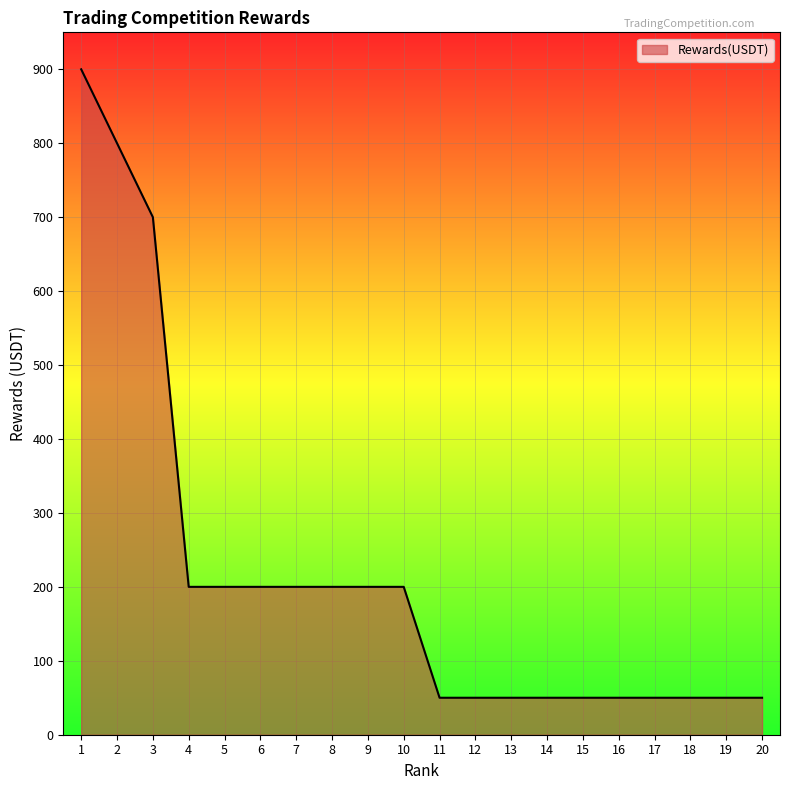

Between 3 and 6, which is larger?

3